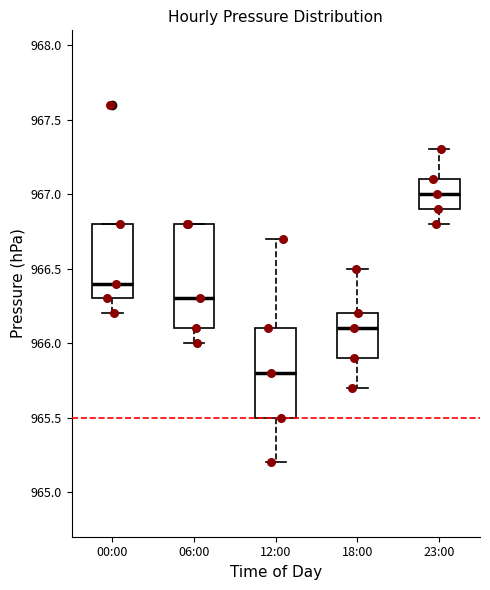

Reading left to right, transcribe this box plot: for each box, give where its median line is, the range the box spans, and where its two whiskers end, as read against the y-axis. The values are not printed on the chart, so give them approximately, as read against the axis.

00:00: median 966.4, box 966.3 to 966.8, whiskers 966.2 to 966.8
06:00: median 966.3, box 966.1 to 966.8, whiskers 966.0 to 966.8
12:00: median 965.8, box 965.5 to 966.1, whiskers 965.2 to 966.7
18:00: median 966.1, box 965.9 to 966.2, whiskers 965.7 to 966.5
23:00: median 967.0, box 966.9 to 967.1, whiskers 966.8 to 967.3